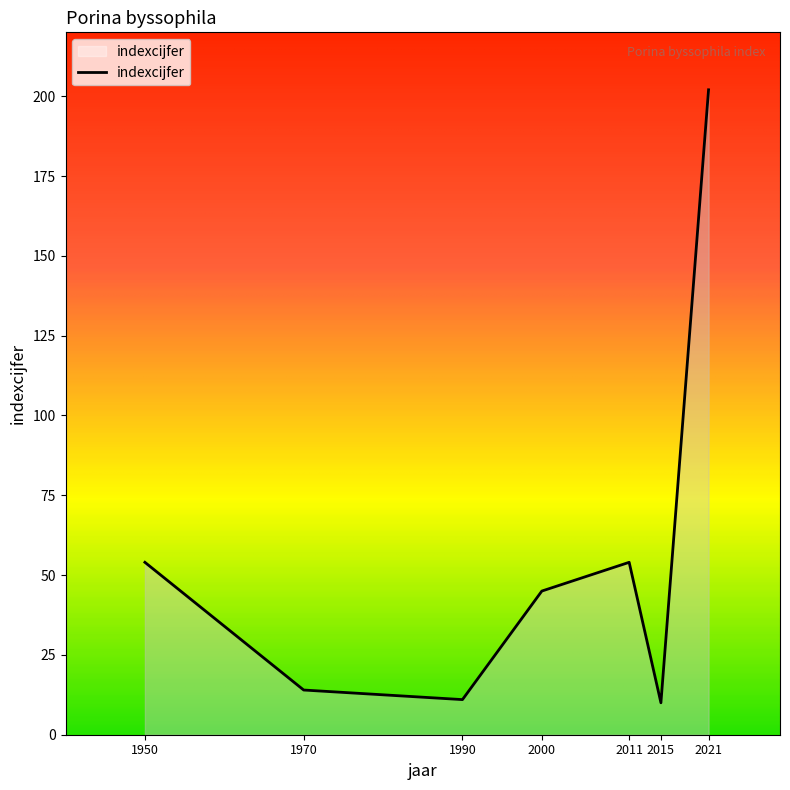

Where is the first local minimum?

1990